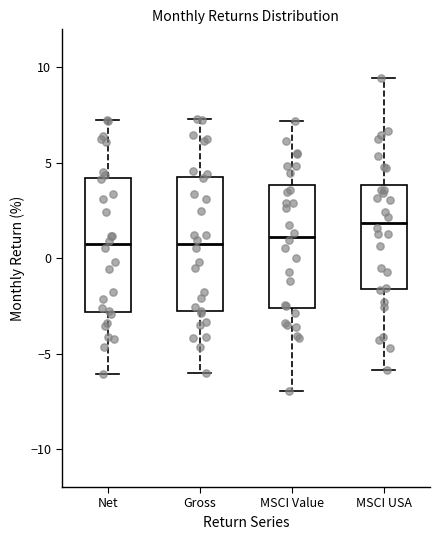

Reading left to right, read every box against the y-axis: the position of its median line, the range the box covers, and the ends of its whiskers. The values are not printed on the chart, so give them approximately, as read against the axis.

Net: median 0.5, box -3.0 to 4.0, whiskers -6.0 to 7.5
Gross: median 1.0, box -3.0 to 4.0, whiskers -6.0 to 7.5
MSCI Value: median 1.0, box -2.5 to 4.0, whiskers -7.0 to 7.0
MSCI USA: median 2.0, box -1.5 to 4.0, whiskers -6.0 to 9.5